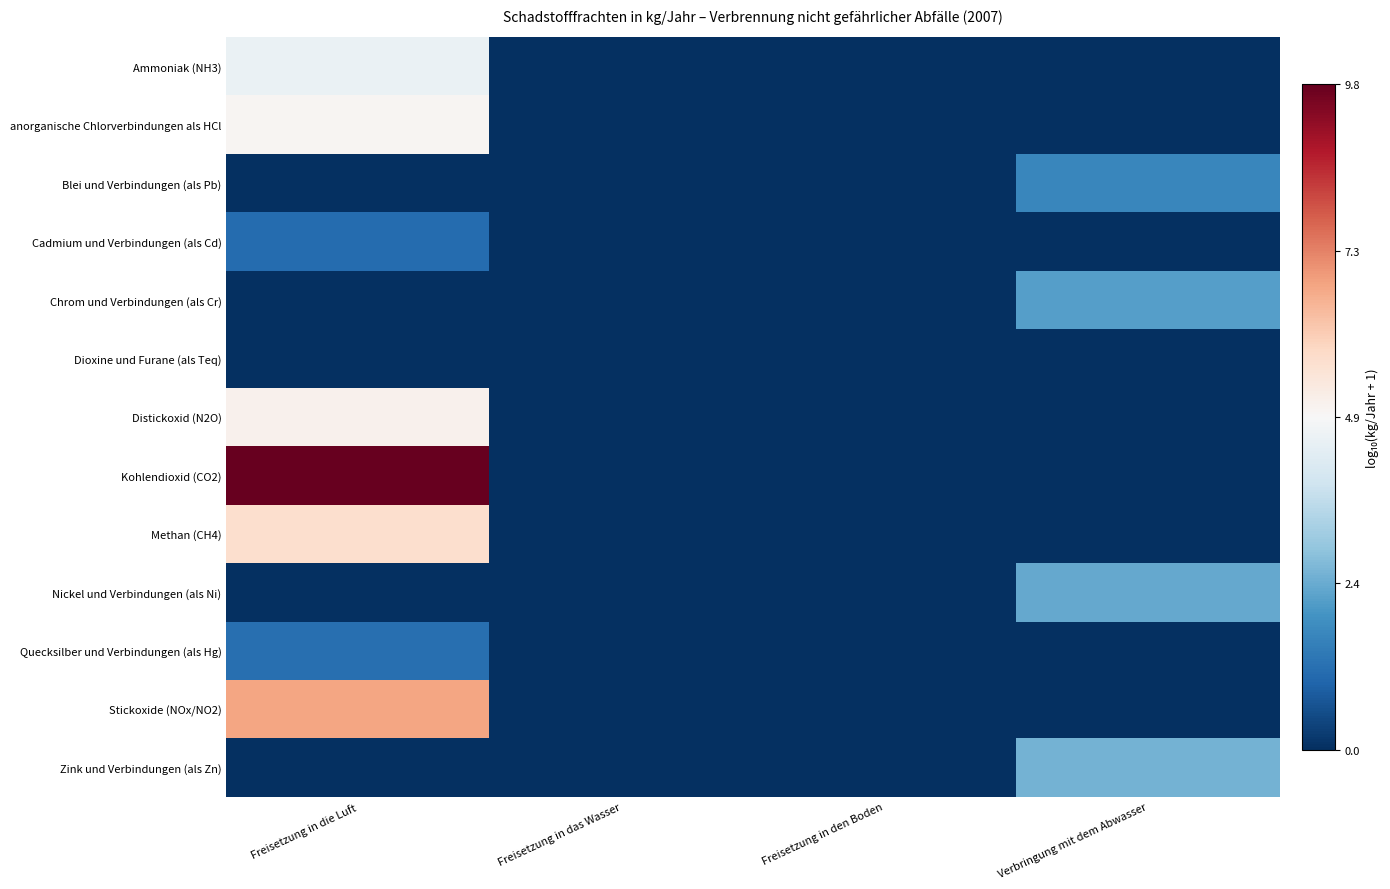

Rank the series by their maximum value, from lowest to highest.

Dioxine und Furane (als Teq), Cadmium und Verbindungen (als Cd), Quecksilber und Verbindungen (als Hg), Blei und Verbindungen (als Pb), Chrom und Verbindungen (als Cr), Nickel und Verbindungen (als Ni), Zink und Verbindungen (als Zn), Ammoniak (NH3), anorganische Chlorverbindungen als HCl, Distickoxid (N2O), Methan (CH4), Stickoxide (NOx/NO2), Kohlendioxid (CO2)